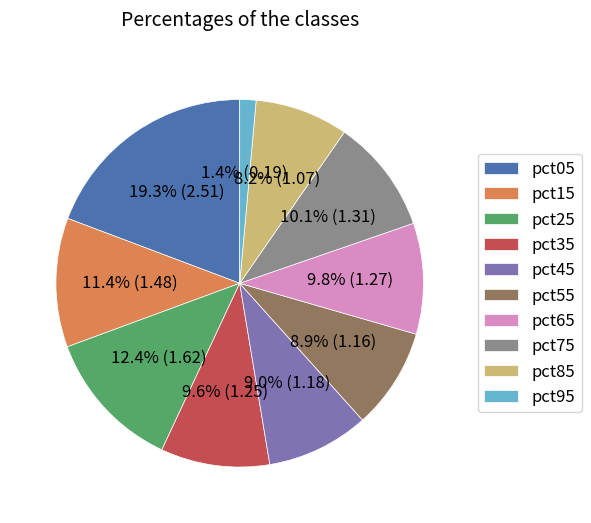

True or false: pct15 accounts for 11% of the total.

True